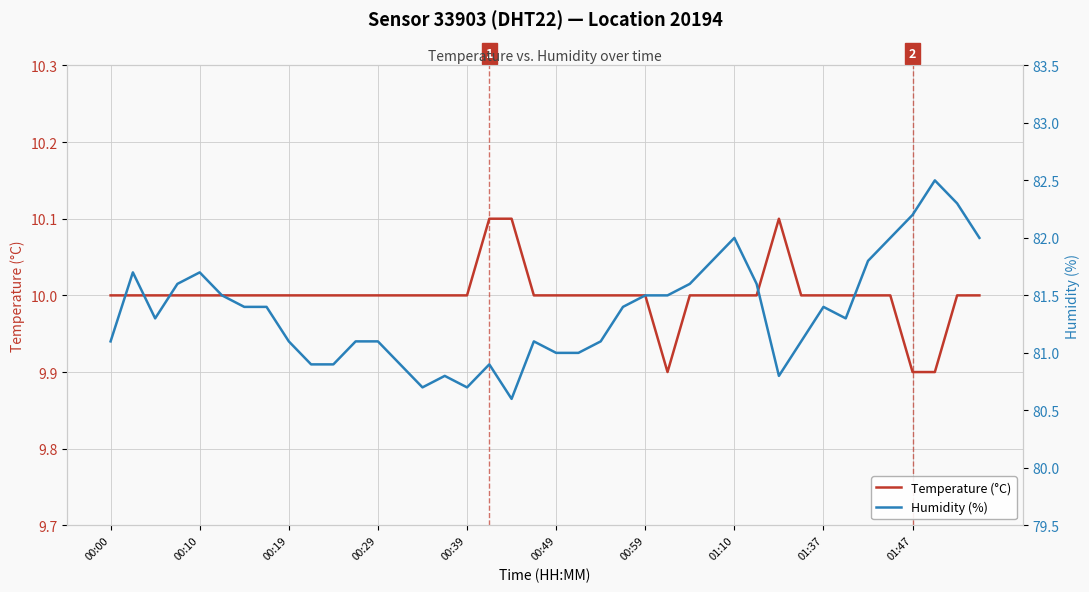

At which category does Temperature (°C) reach its first local valley?

25